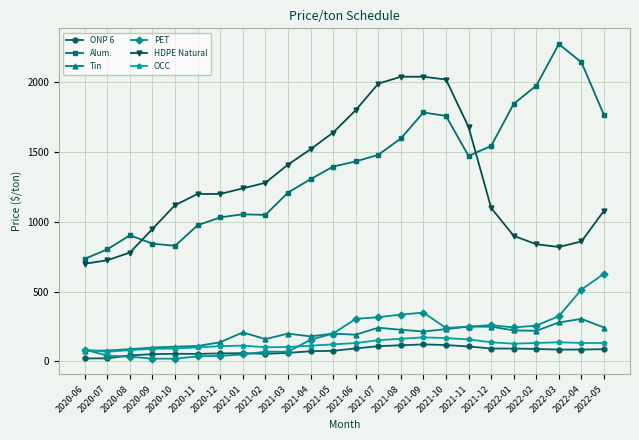

True or false: Tin has a value of 315.7 at 2022-02.

False